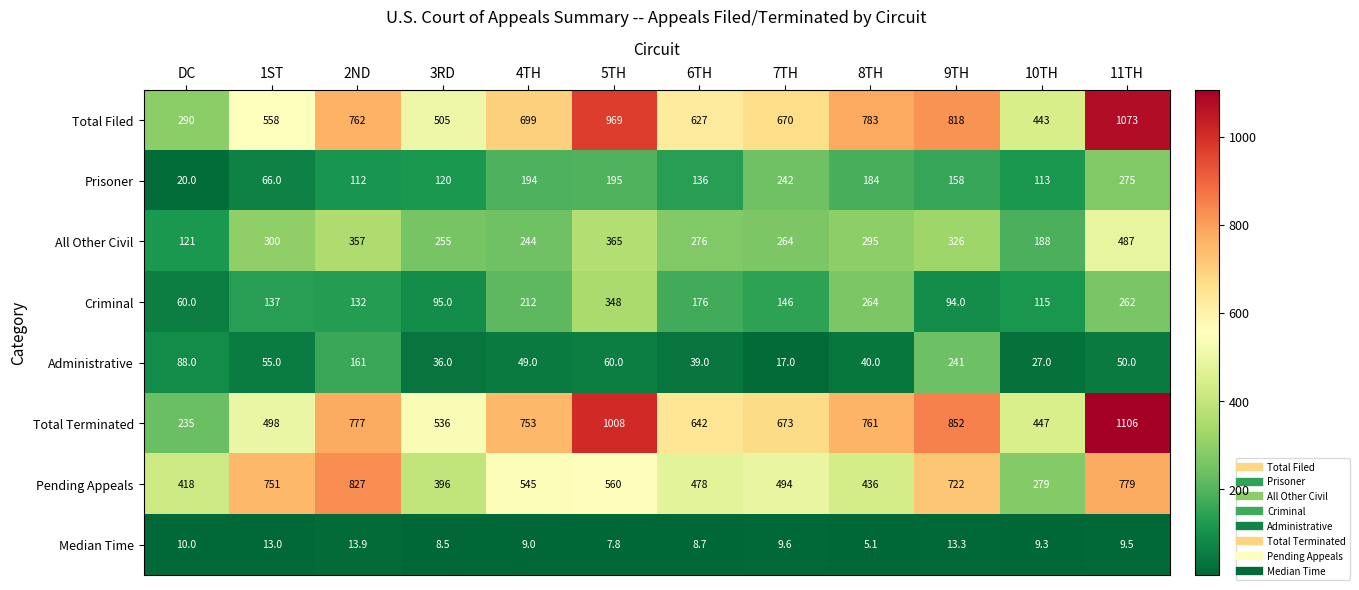

Where does the Pending Appeals series first go above 545?

1ST